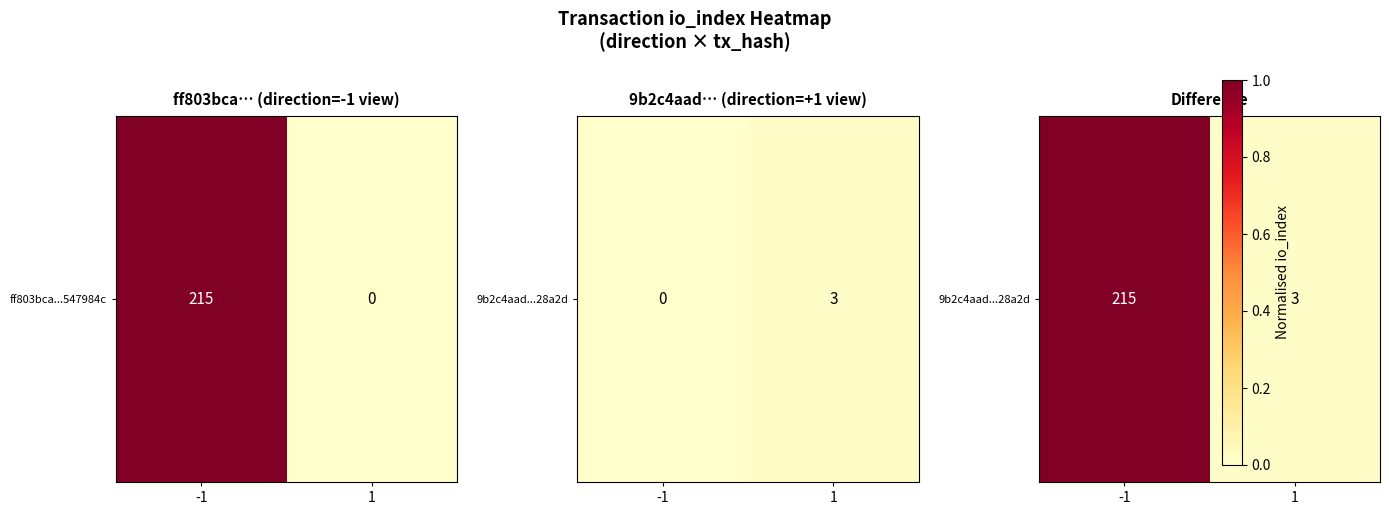

List the labels in order of value, largest first.

-1, 1